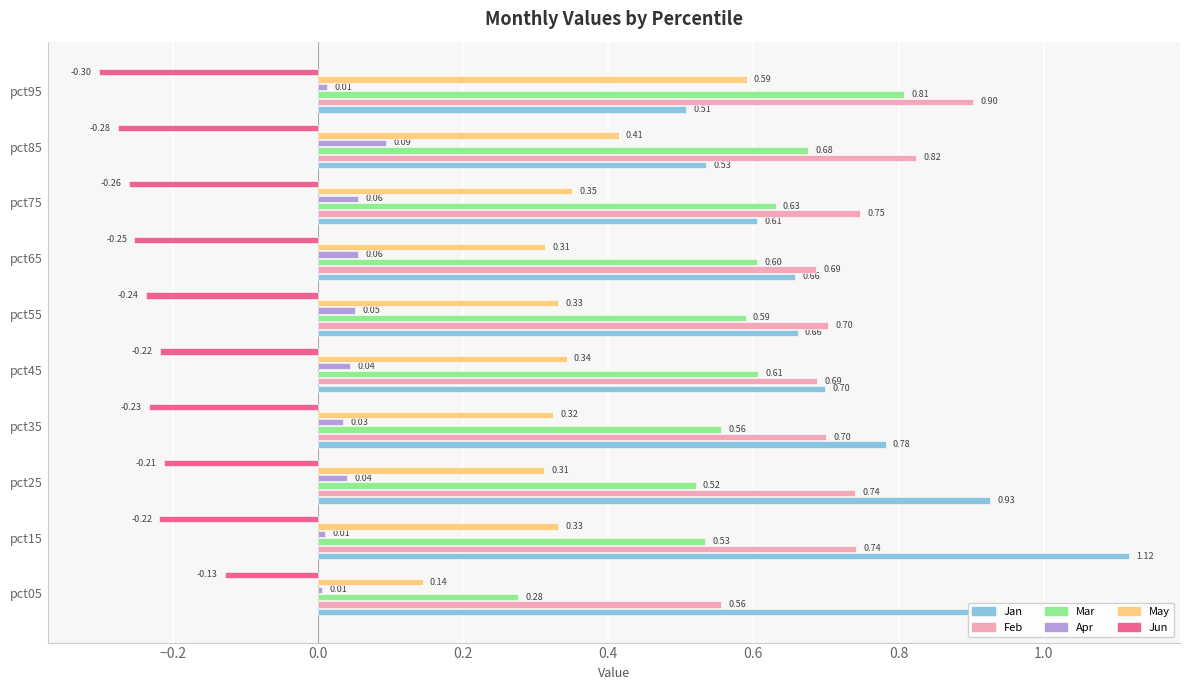

Which category has the highest value in the Apr series?

pct85